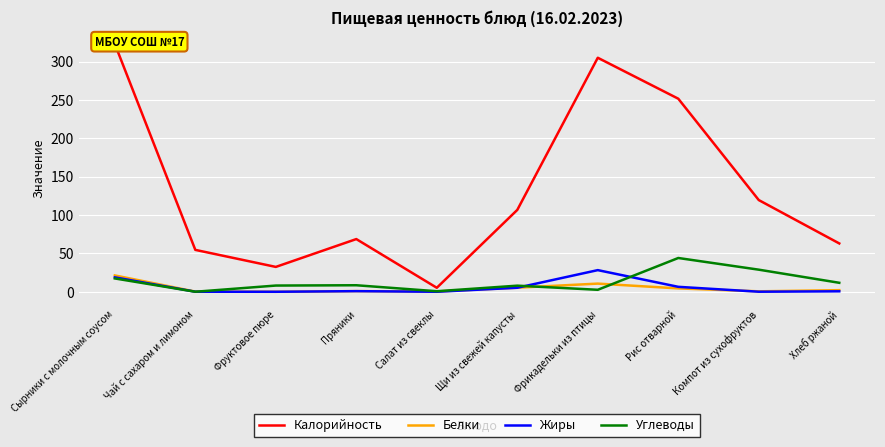

Between which two adjacent categories do Жиры and Белки first intersect?

Щи из свежей капусты and Фрикадельки из птицы